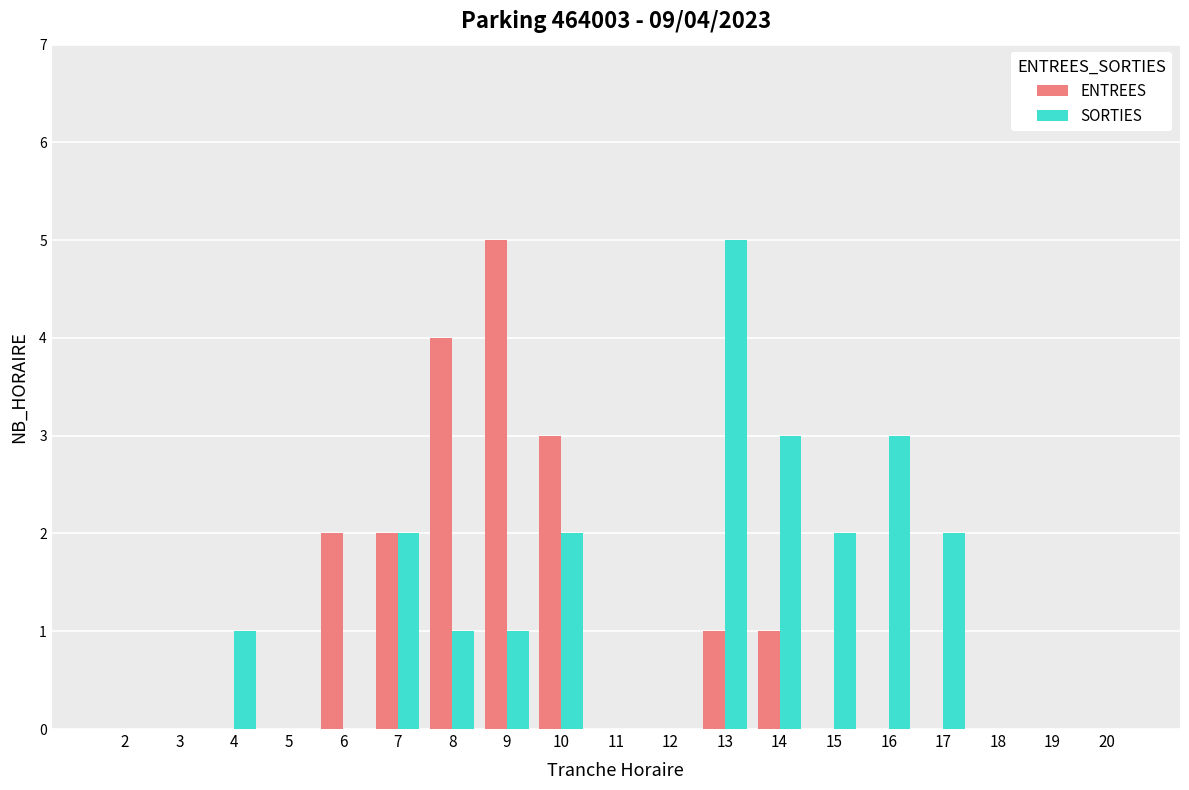

What are all the series names shown in the legend?

ENTREES, SORTIES